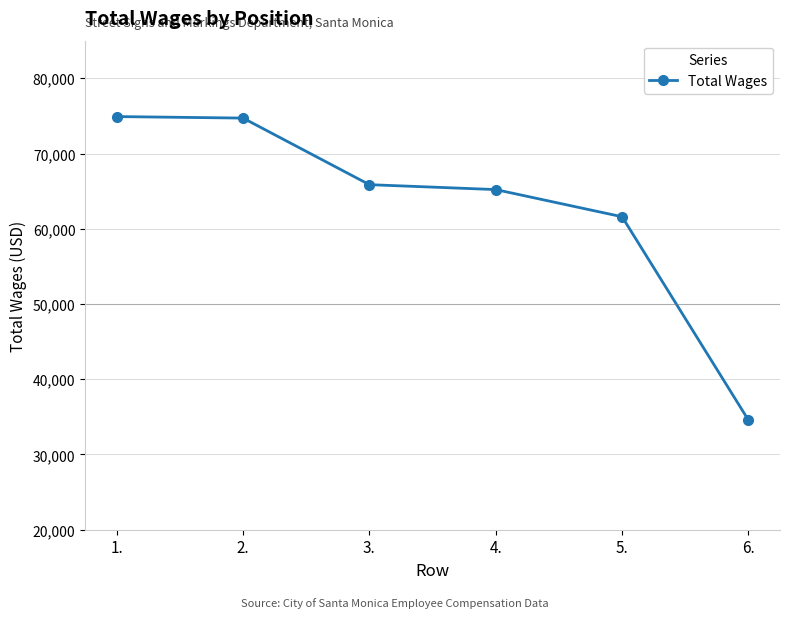

How many series are shown in this chart?

1